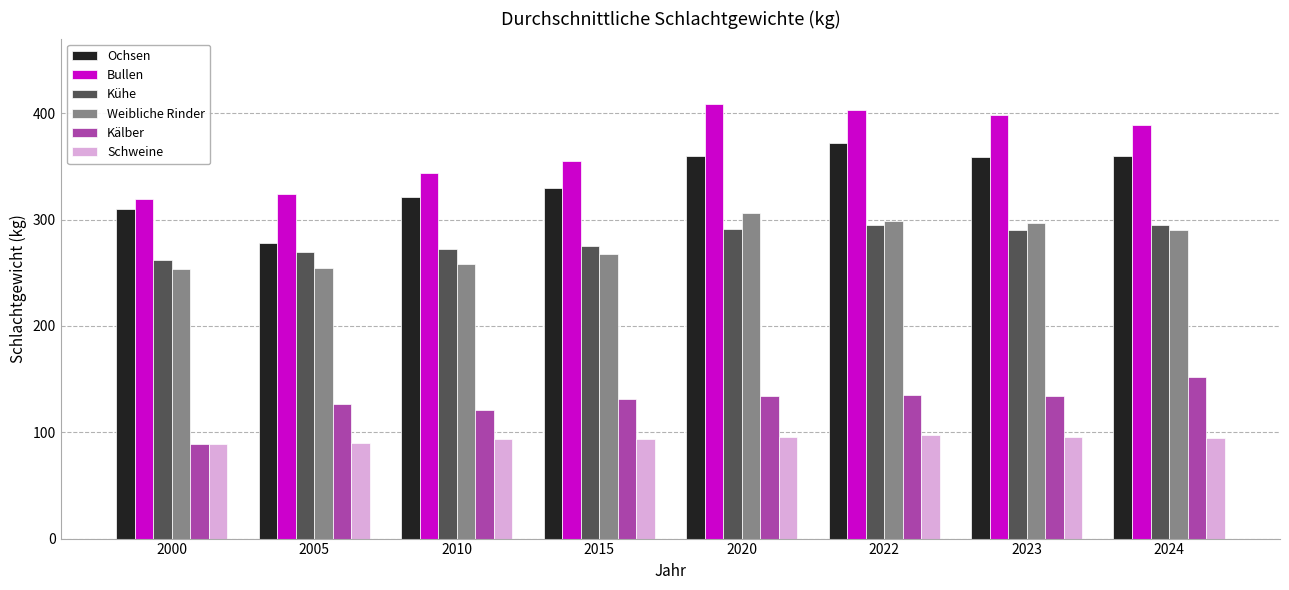

Read the Ochsen value at 2000.

310